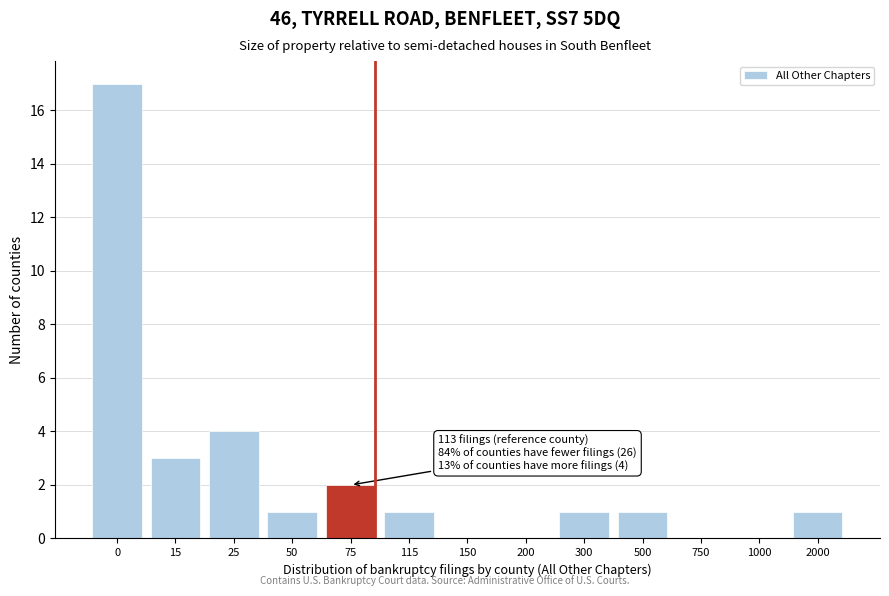

Reading left to right, transcribe all the data shown in this chart.

0=17	15=3	25=4	50=1	75=2	115=1	150=0	200=0	300=1	500=1	750=0	1000=0	2000=1